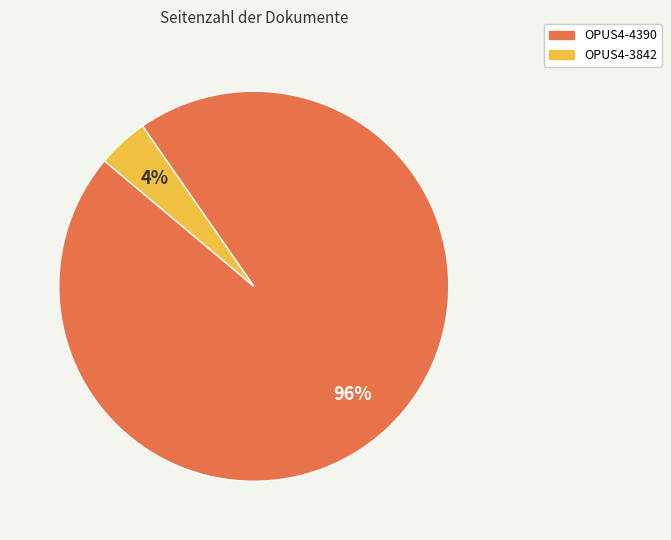

Does any single category account for the majority?

Yes